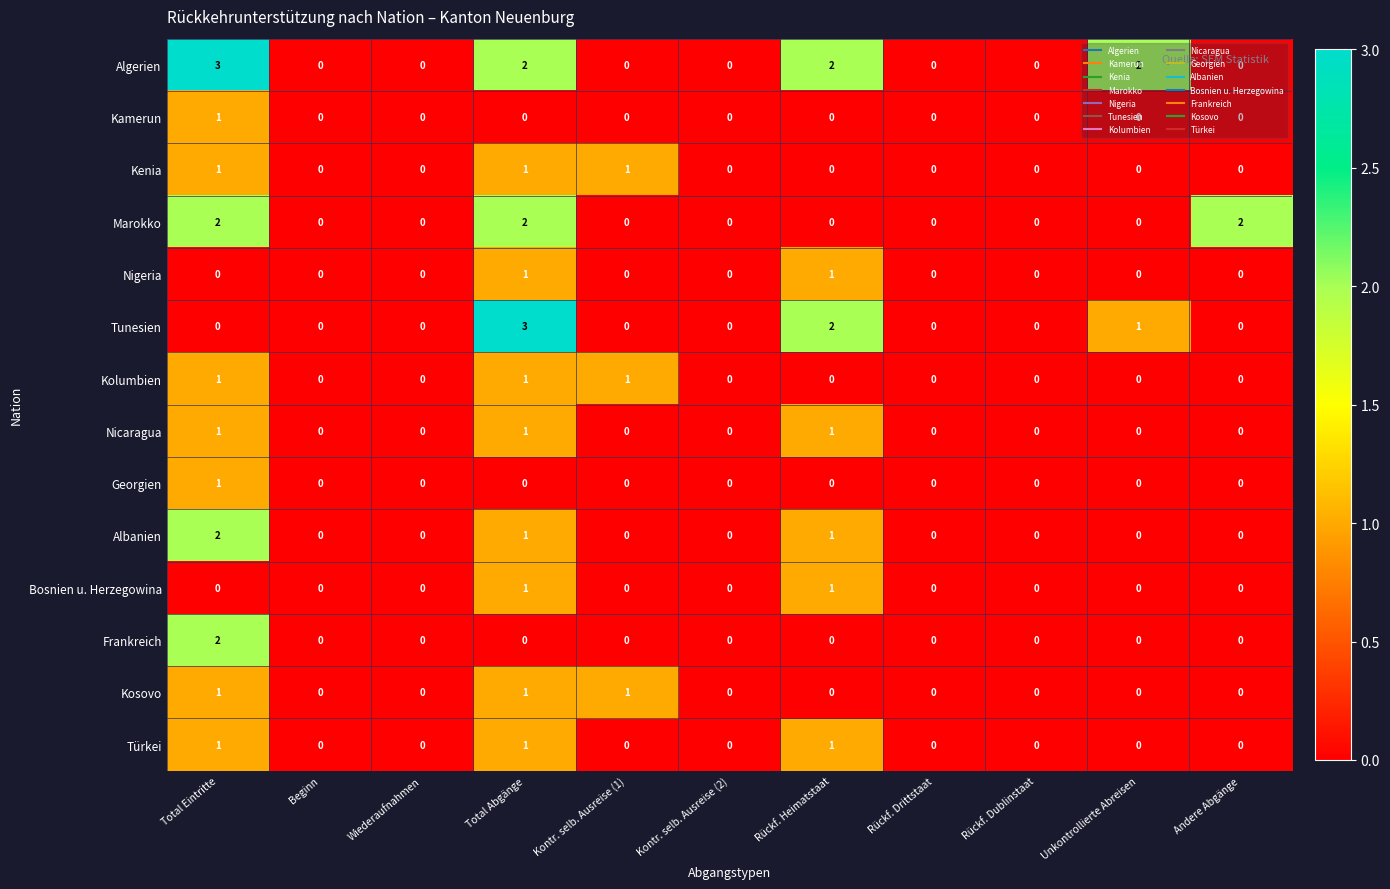

The Algerien series shows 1 at Beginn. True or false?

False